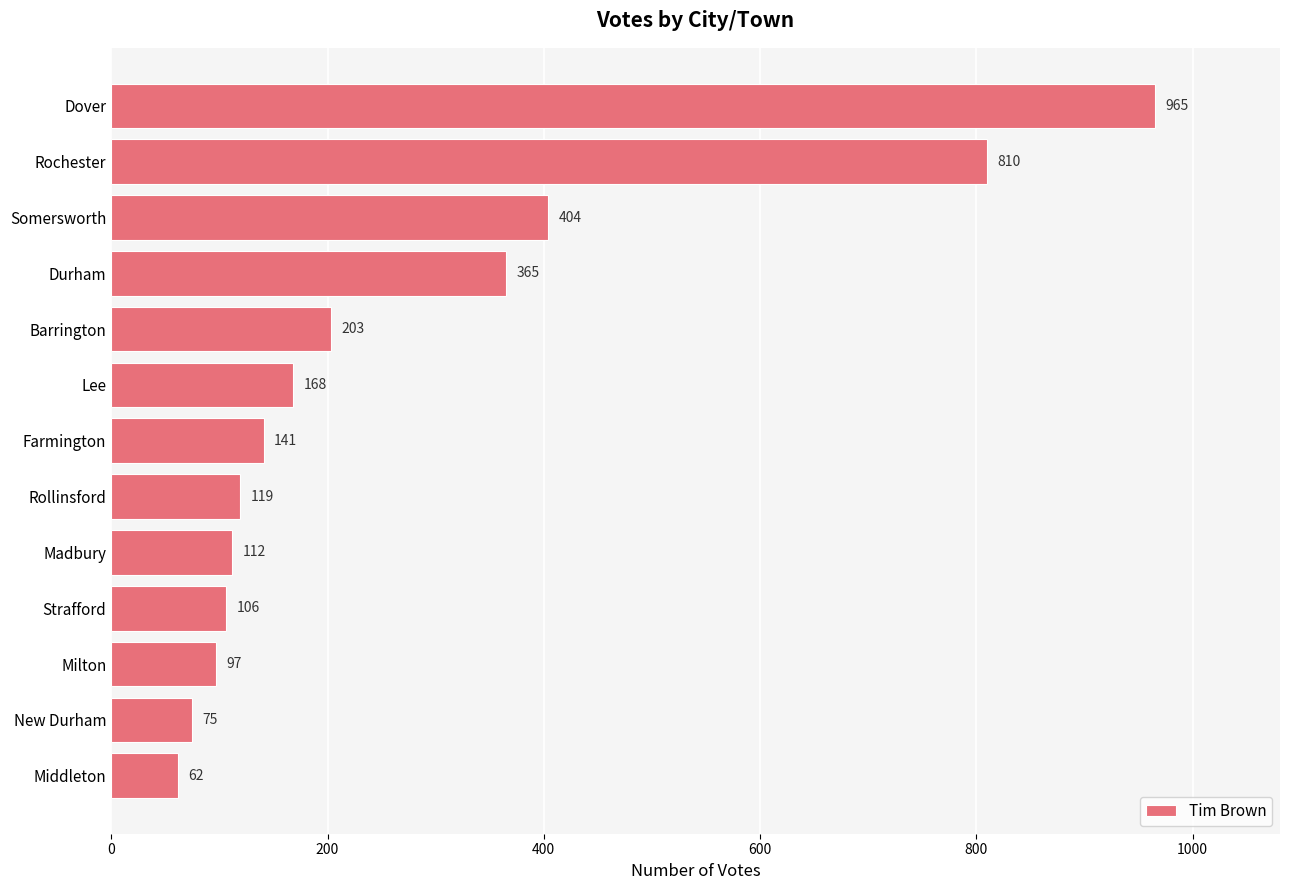

The value at Lee is 168. True or false?

True